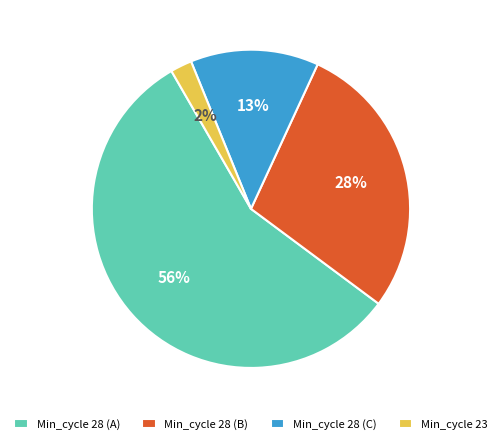

To the nearest percent, what is the average slice percentage?

25%